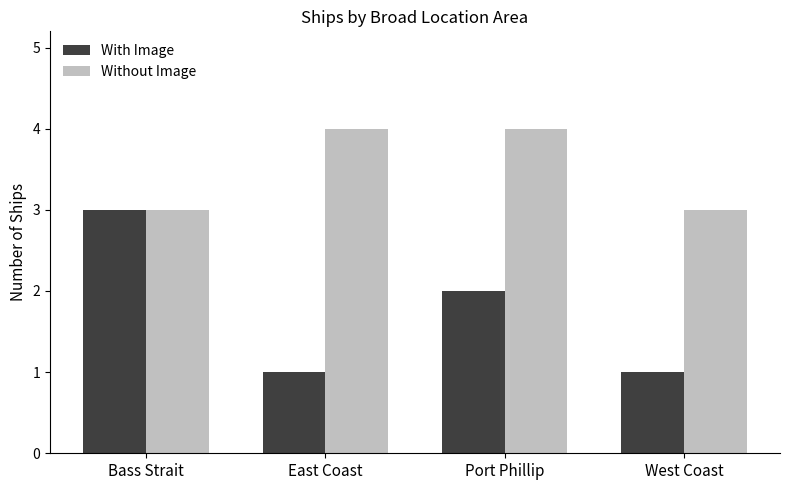

Between East Coast and West Coast, which series saw the biggest shift?

Without Image